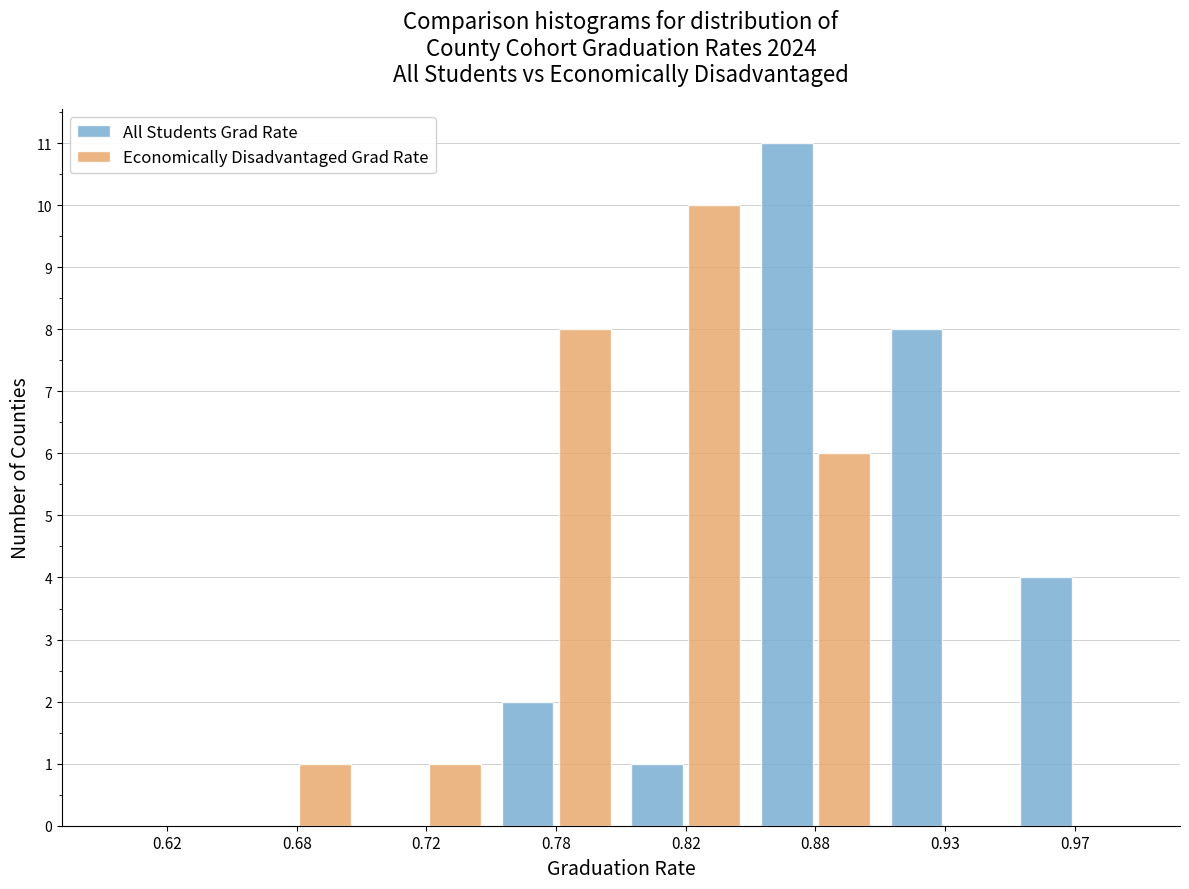

Reading right to left, what are all the values shown in this chart?

All Students Grad Rate: 0.97=4	0.93=8	0.88=11	0.82=1	0.78=2	0.72=0	0.68=0	0.62=0
Economically Disadvantaged Grad Rate: 0.97=0	0.93=0	0.88=6	0.82=10	0.78=8	0.72=1	0.68=1	0.62=0